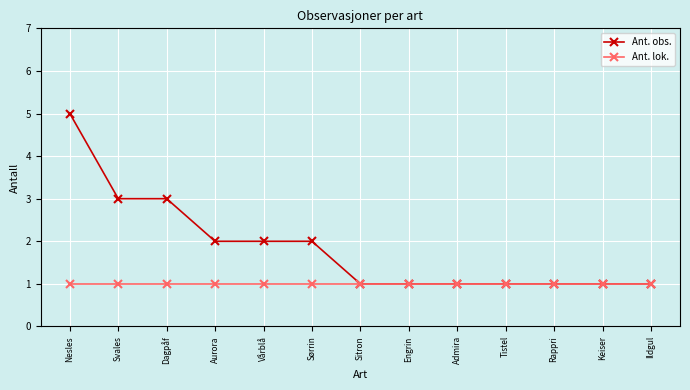

What is the difference between the Ant. obs. values at Dagpåf and Vårblå?

1